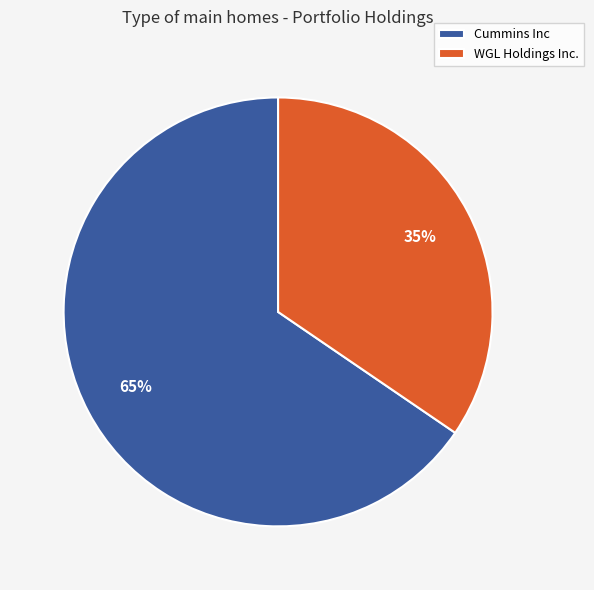

Does Cummins Inc account for over 50% of the chart?

Yes